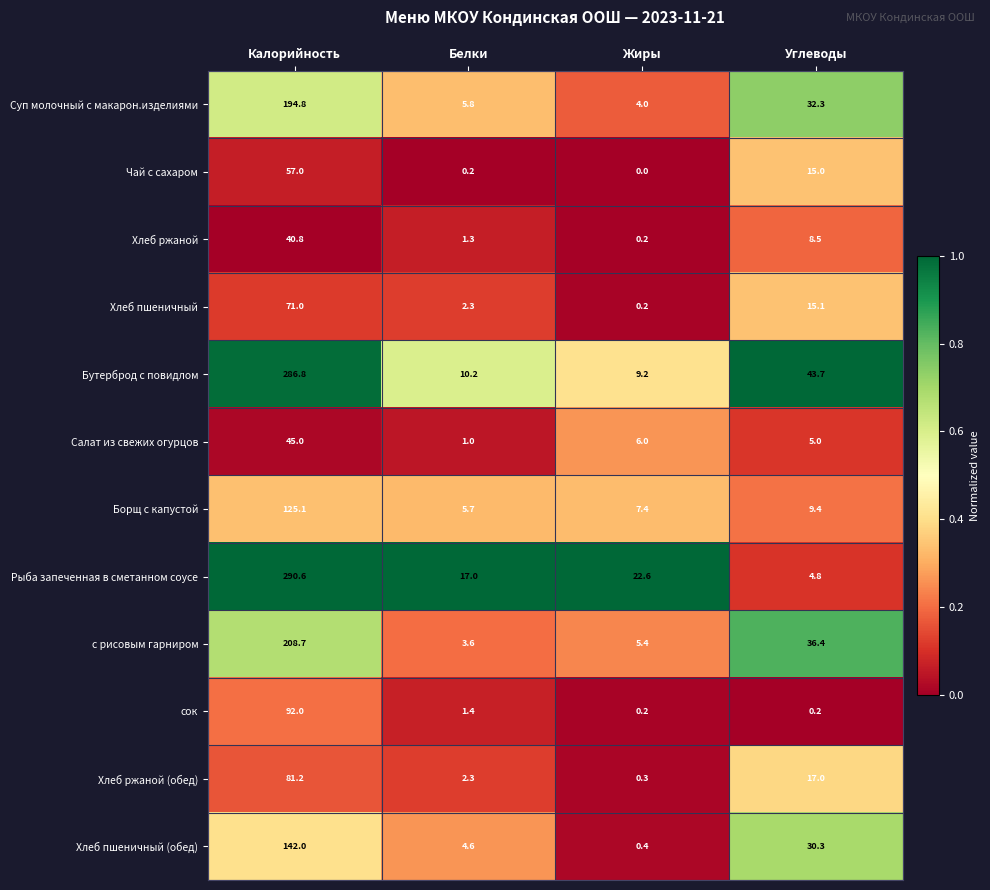

Which series changed the most between Калорийность and Жиры?

Бутерброд с повидлом